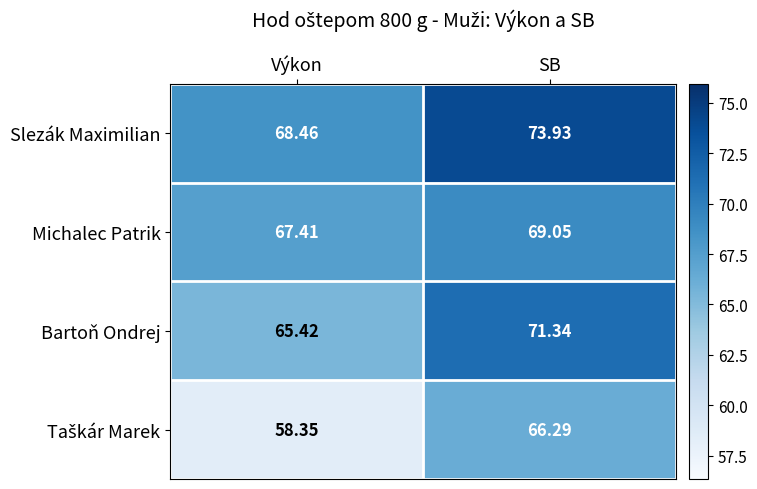

List the labels in order of Slezák Maximilian value, smallest first.

Výkon, SB